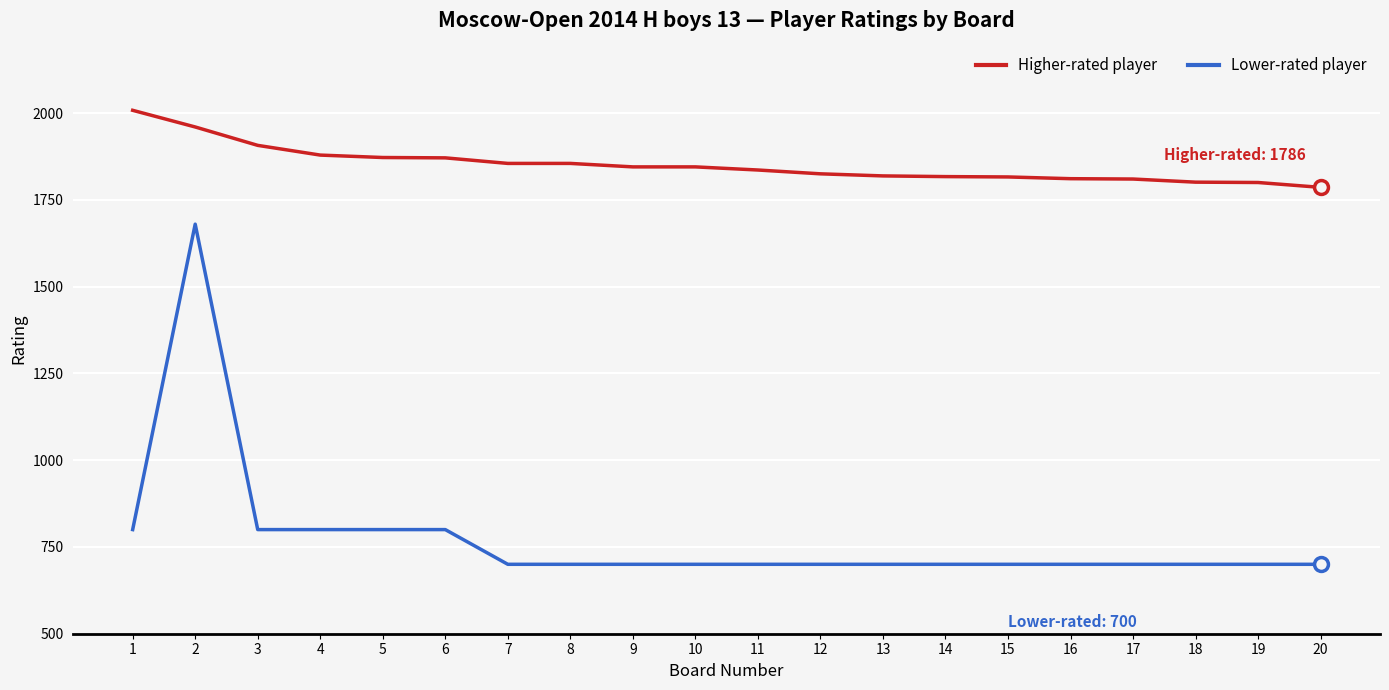

The value of Lower-rated player at 18 is 700. True or false?

True